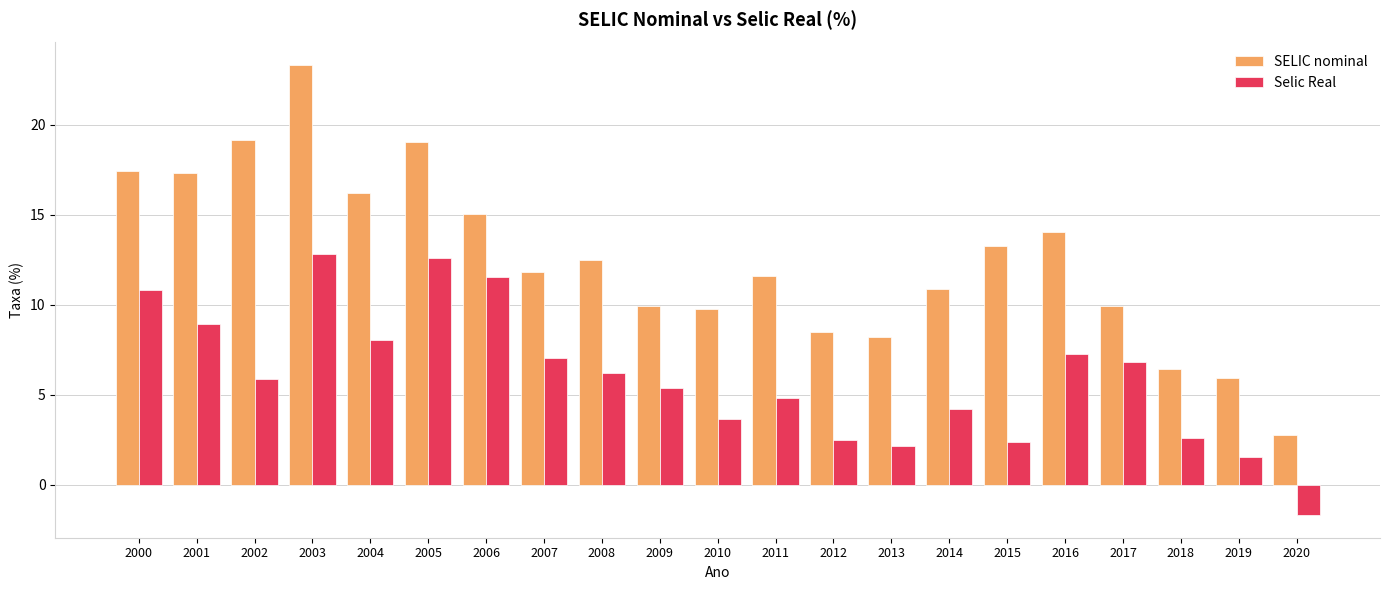

What are all the series names shown in the legend?

SELIC nominal, Selic Real